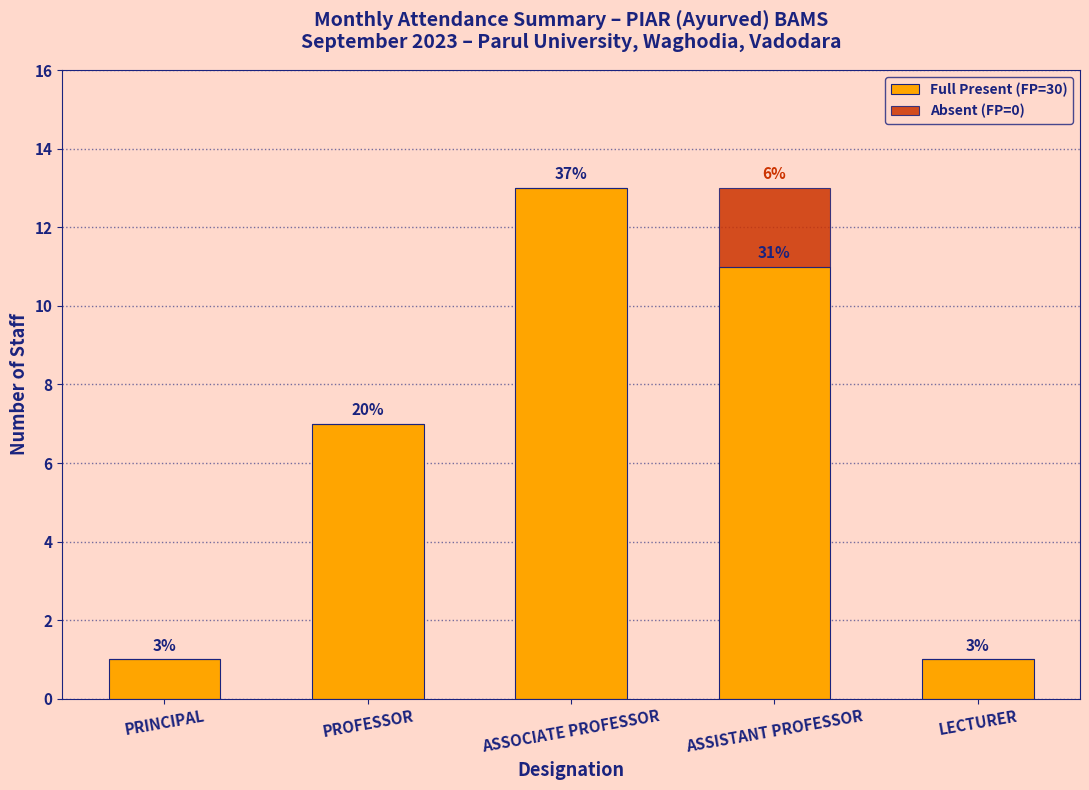

What are all the series names shown in the legend?

Full Present (FP=30), Absent (FP=0)